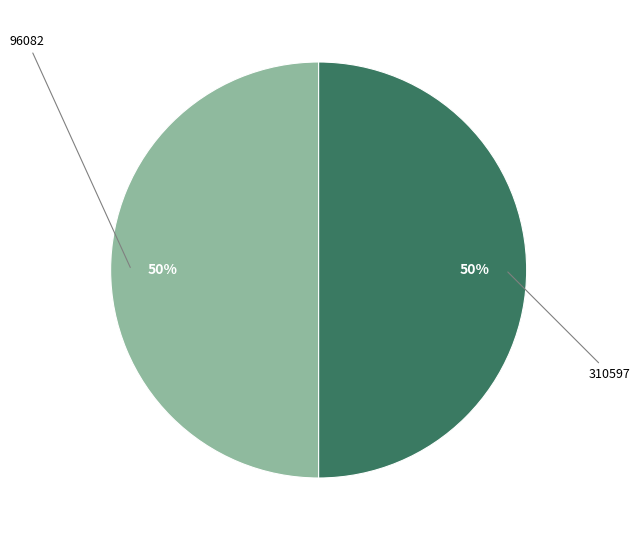

To the nearest percent, what is the average slice percentage?

50%